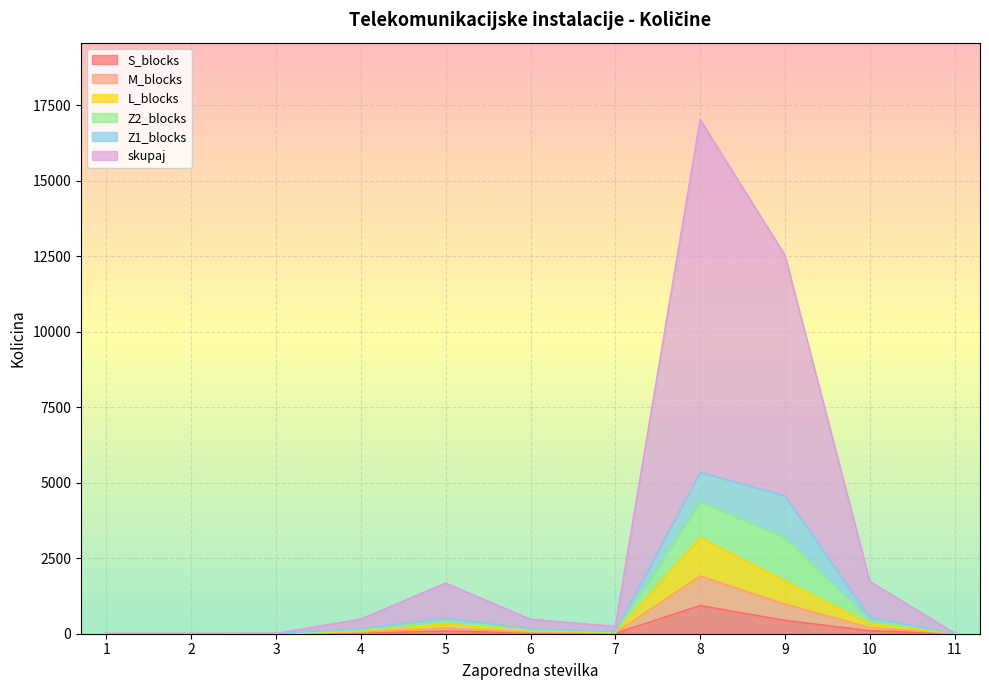

What is the maximum value for S_blocks?

930